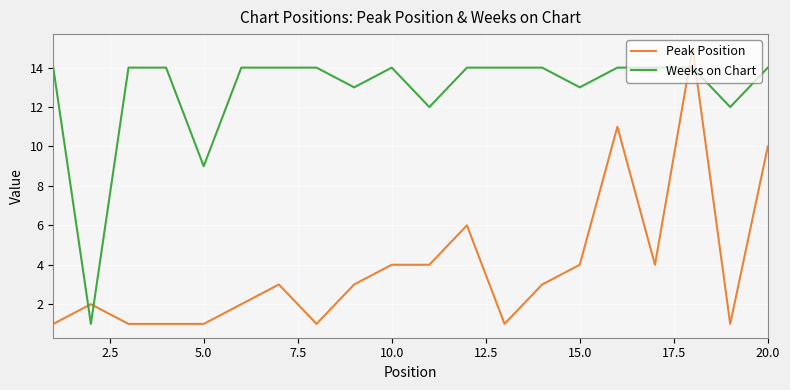

What is the maximum value for Peak Position?

15